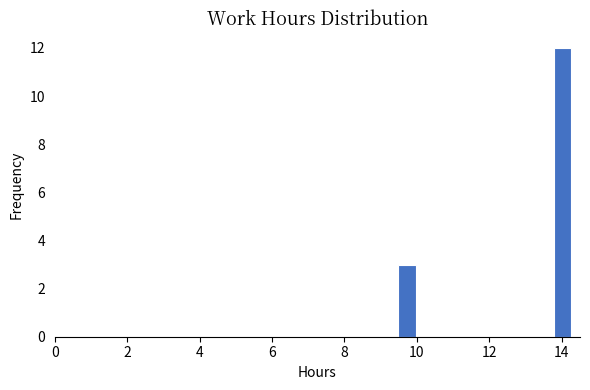

Around what value on the x-axis is the tallest bar? Give the approximate position of its centre, as read against the axis.

14.0